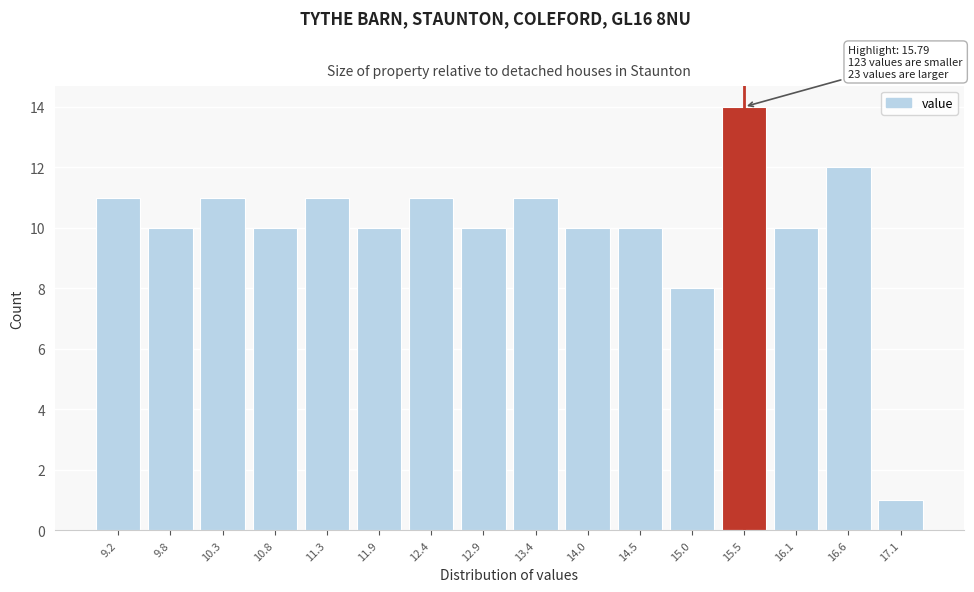

Reading right to left, what are all the values shown in this chart?

1	12	10	14	8	10	10	11	10	11	10	11	10	11	10	11